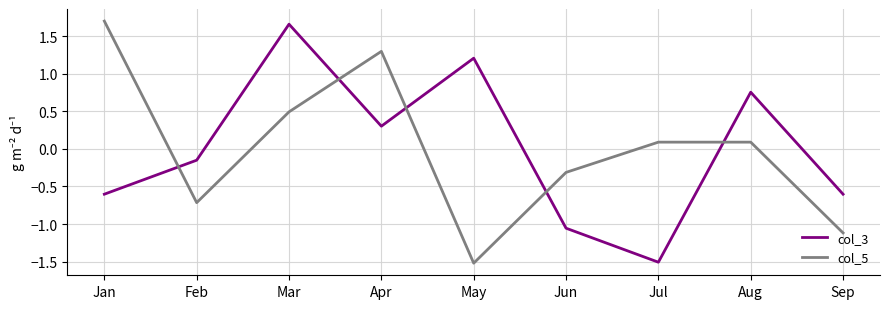

Which category has the lowest value in the col_3 series?

Jul